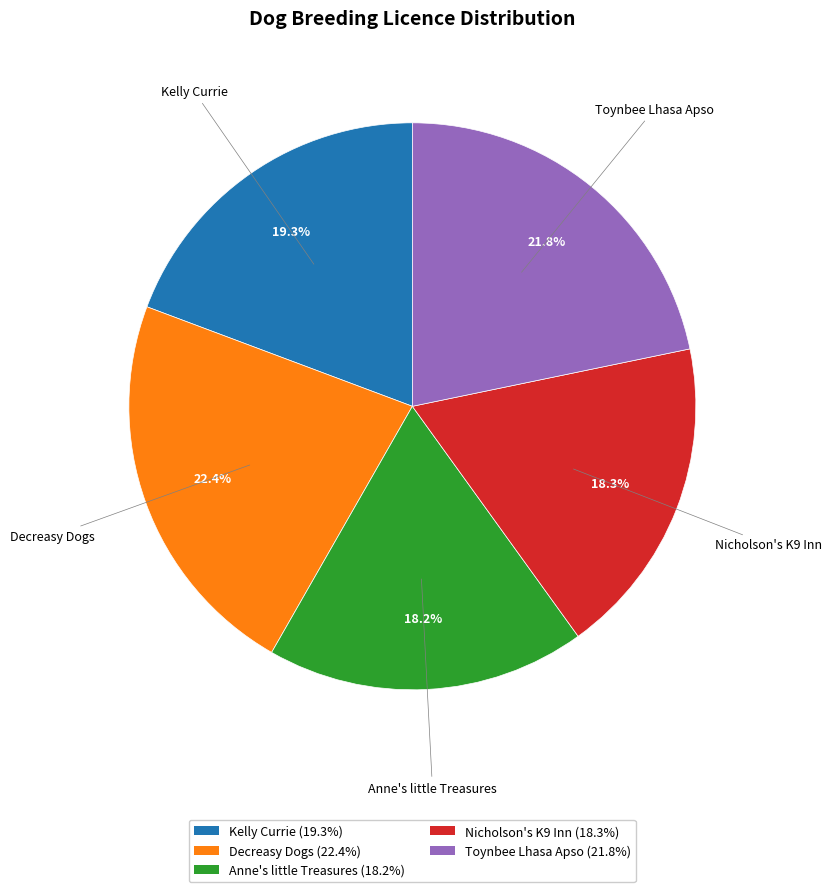

How many segments does this pie chart have?

5